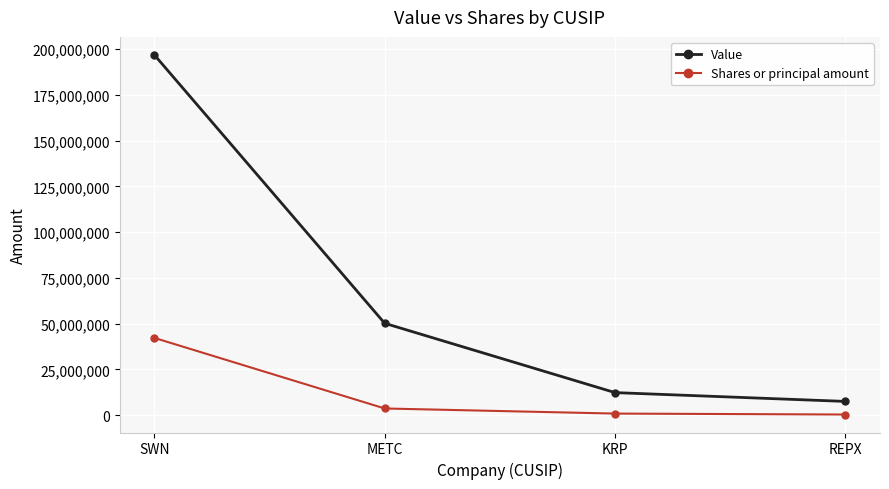

What is the total value across all series at METC?

53915881